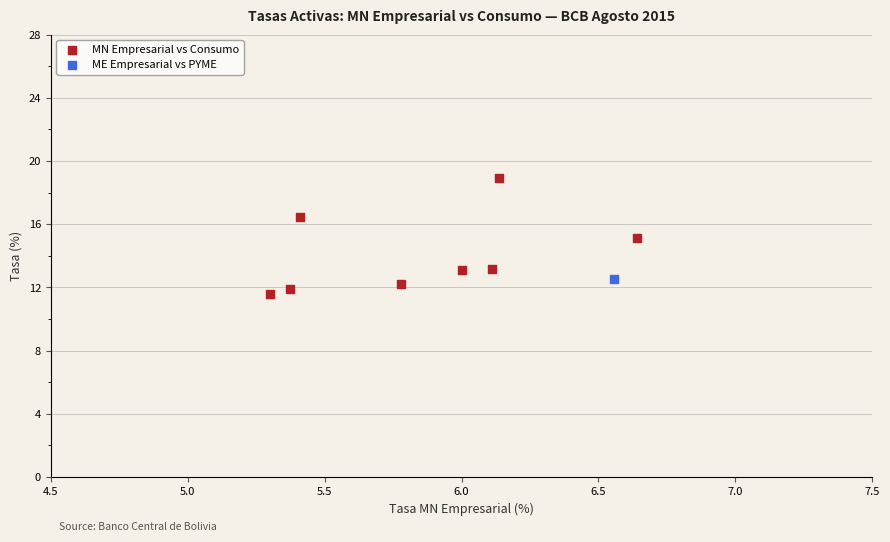

What are all the series names shown in the legend?

MN Empresarial vs Consumo, ME Empresarial vs PYME